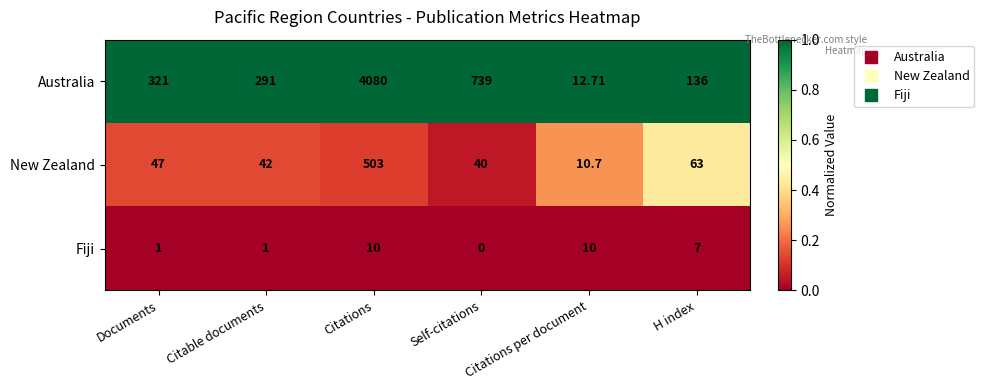

Which series has the largest total across all categories?

Australia